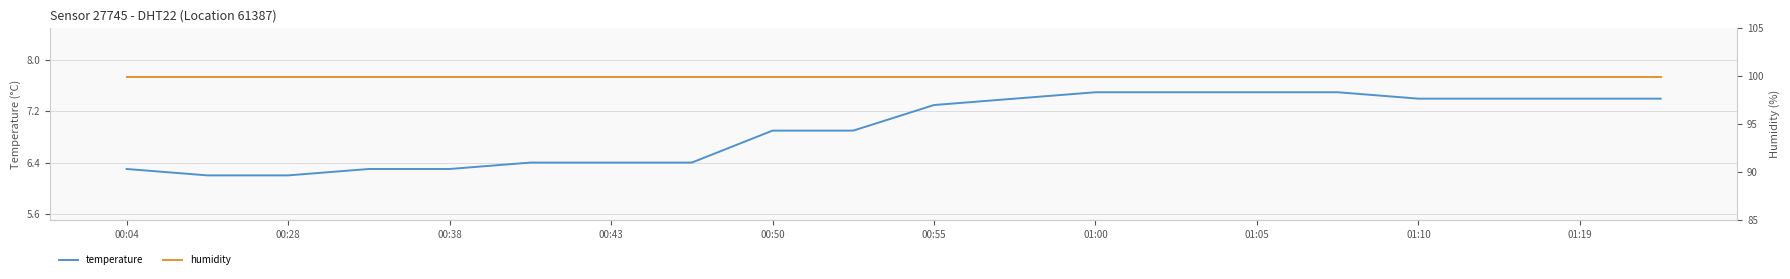

How many lines are shown in the chart?

2